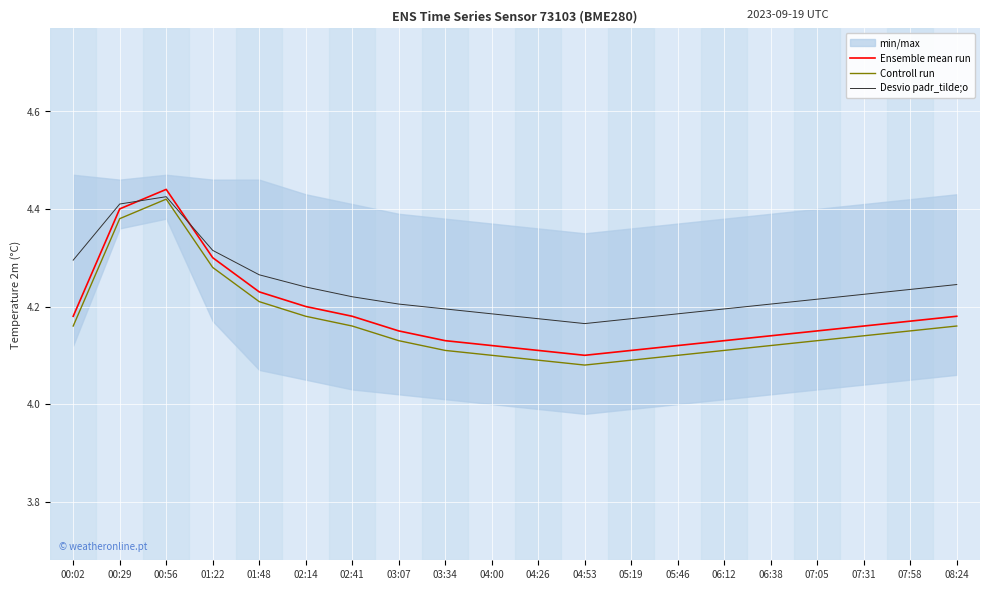

At which category does Ensemble mean run reach its first local peak?

00:56